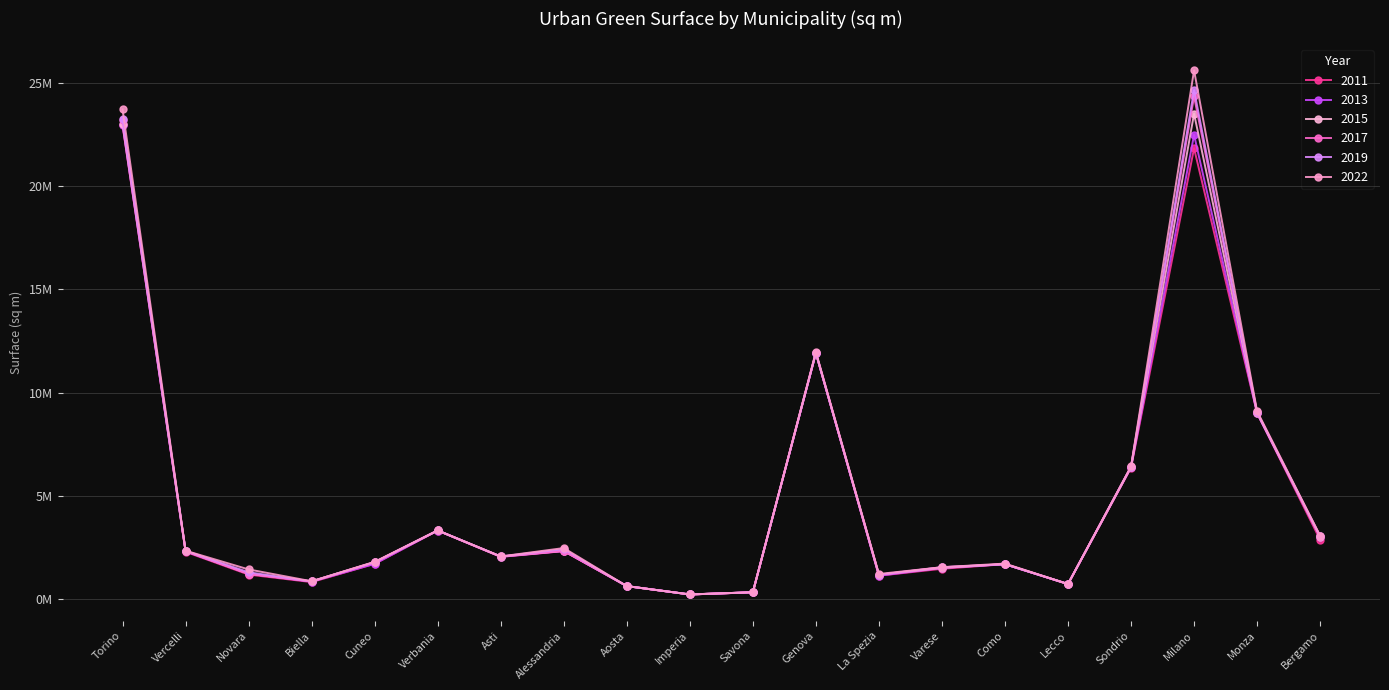

What is the spread (max minus min) of values at Genova?

0.1